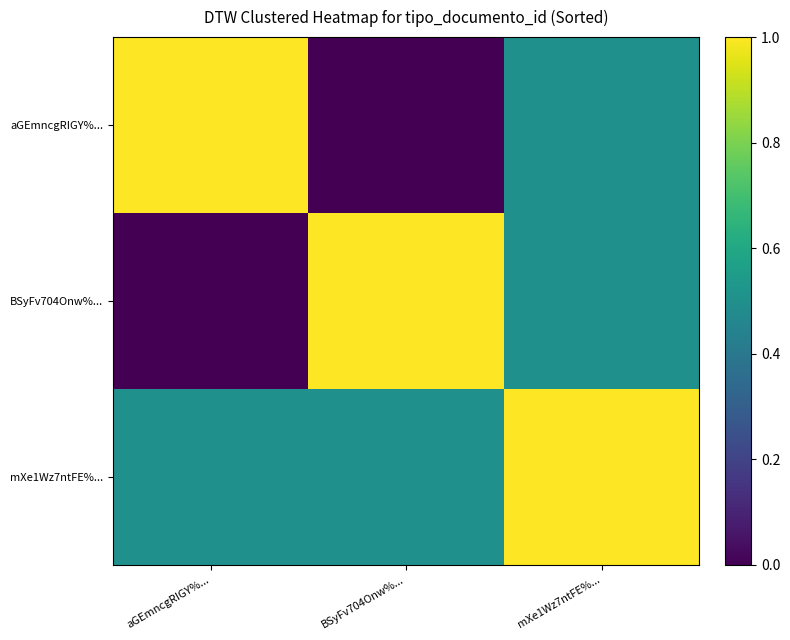

Reading right to left, list all the values displayed in this chart.

aGEmncgRIGY%...: mXe1Wz7ntFE%...=0.5	BSyFv704Onw%...=0.0	aGEmncgRIGY%...=1.0
BSyFv704Onw%...: mXe1Wz7ntFE%...=0.5	BSyFv704Onw%...=1.0	aGEmncgRIGY%...=0.0
mXe1Wz7ntFE%...: mXe1Wz7ntFE%...=1.0	BSyFv704Onw%...=0.5	aGEmncgRIGY%...=0.5